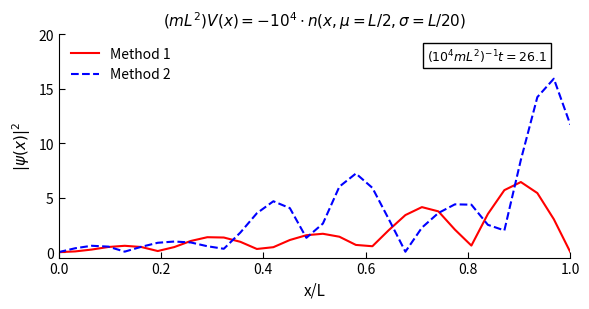

What is the highest value of the Method 2 series?

15.9